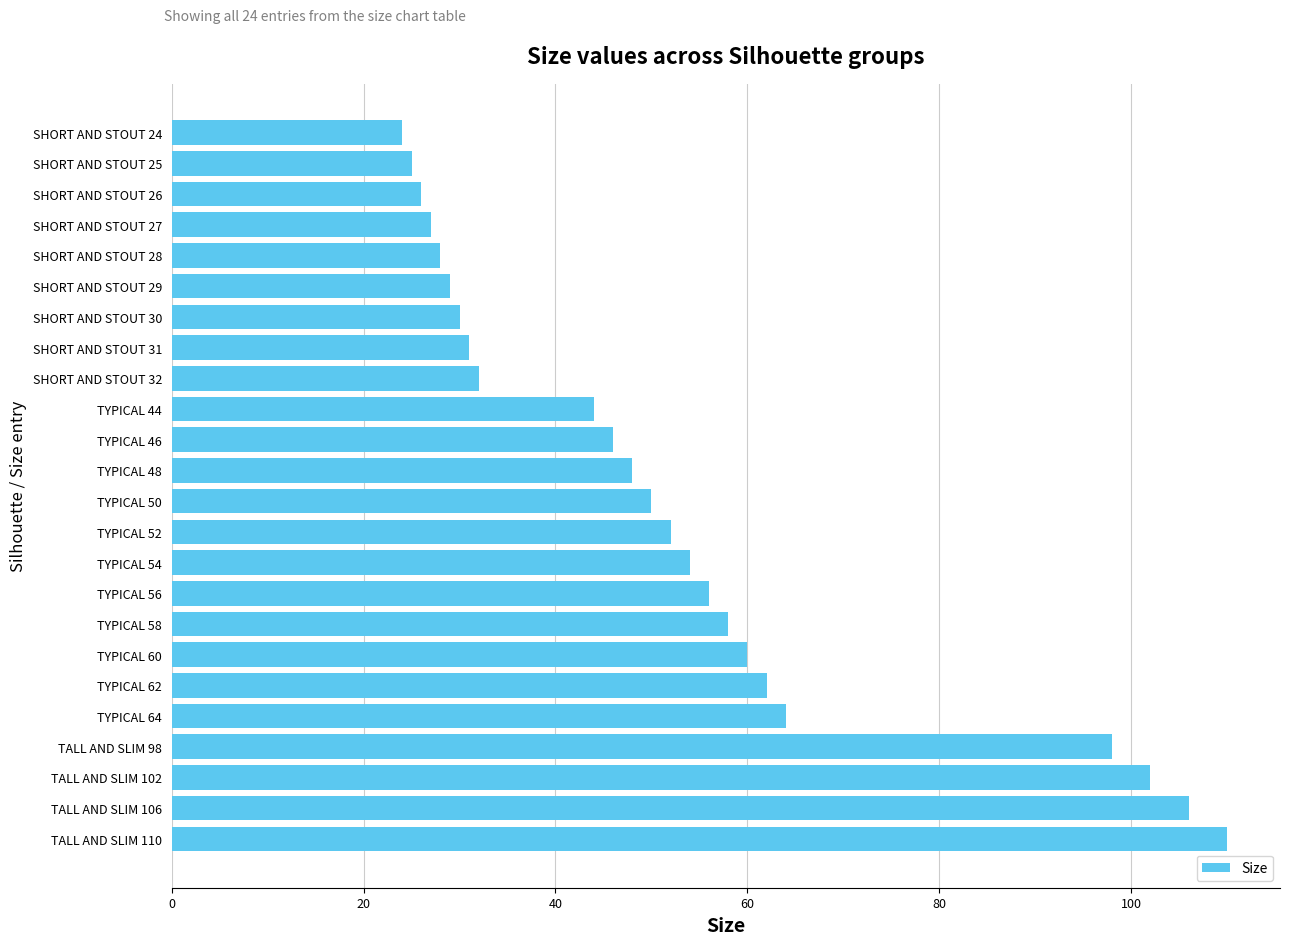

Rank the categories by value from lowest to highest.

SHORT AND STOUT 24, SHORT AND STOUT 25, SHORT AND STOUT 26, SHORT AND STOUT 27, SHORT AND STOUT 28, SHORT AND STOUT 29, SHORT AND STOUT 30, SHORT AND STOUT 31, SHORT AND STOUT 32, TYPICAL 44, TYPICAL 46, TYPICAL 48, TYPICAL 50, TYPICAL 52, TYPICAL 54, TYPICAL 56, TYPICAL 58, TYPICAL 60, TYPICAL 62, TYPICAL 64, TALL AND SLIM 98, TALL AND SLIM 102, TALL AND SLIM 106, TALL AND SLIM 110